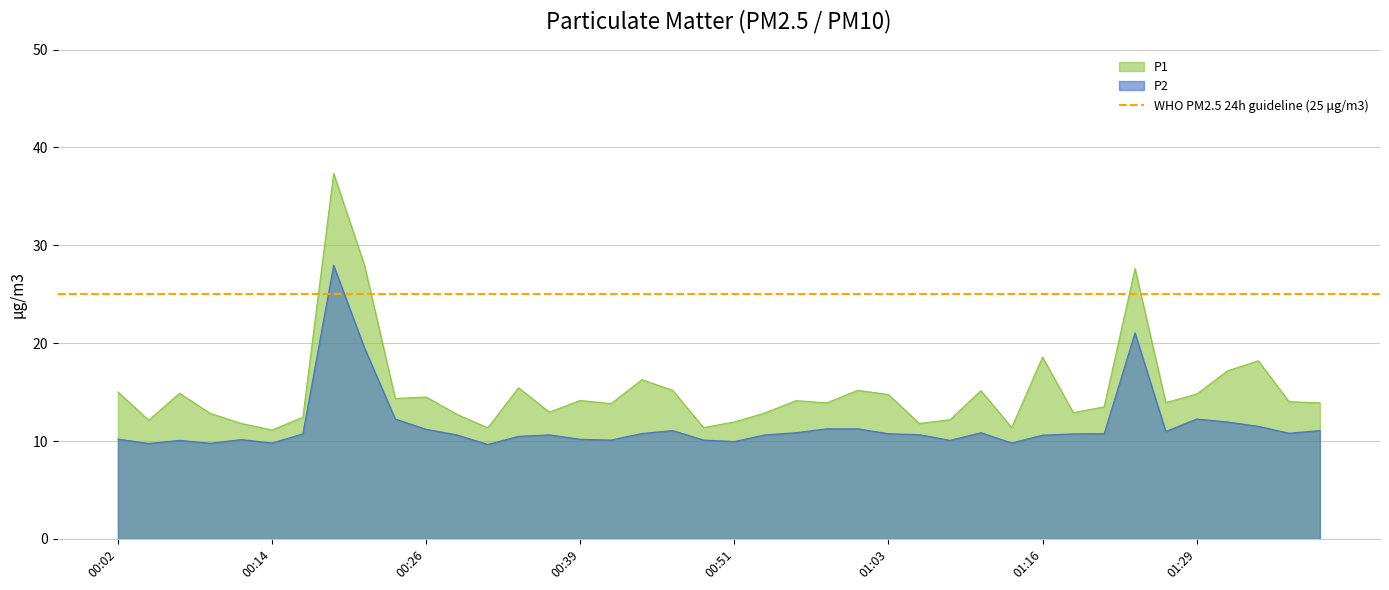

How many lines are shown in the chart?

2